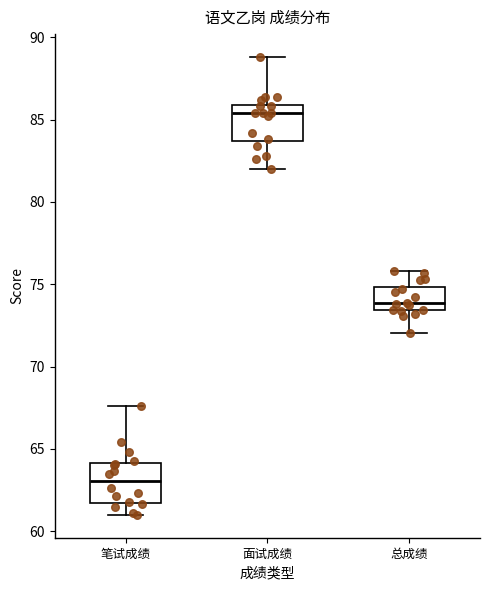

Reading left to right, transcribe this box plot: for each box, give where its median line is, the range the box spans, and where its two whiskers end, as read against the y-axis. The values are not printed on the chart, so give them approximately, as read against the axis.

笔试成绩: median 63.0, box 61.5 to 64.0, whiskers 61.0 to 67.5
面试成绩: median 85.5, box 83.5 to 86.0, whiskers 82.0 to 89.0
总成绩: median 74.0, box 73.5 to 75.0, whiskers 72.0 to 76.0